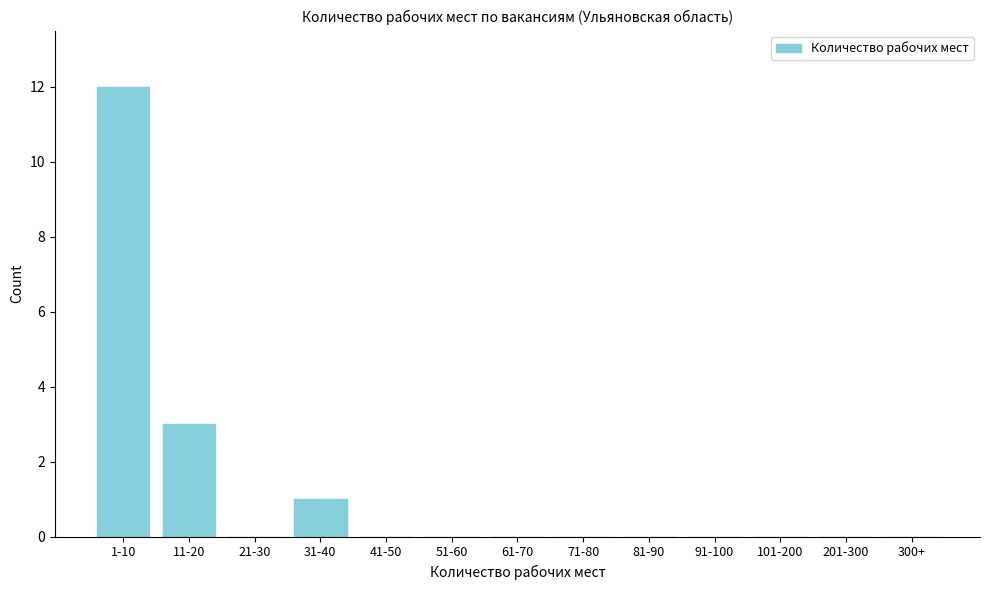

Reading left to right, what are all the values shown in this chart?

1-10=12	11-20=3	21-30=0	31-40=1	41-50=0	51-60=0	61-70=0	71-80=0	81-90=0	91-100=0	101-200=0	201-300=0	300+=0